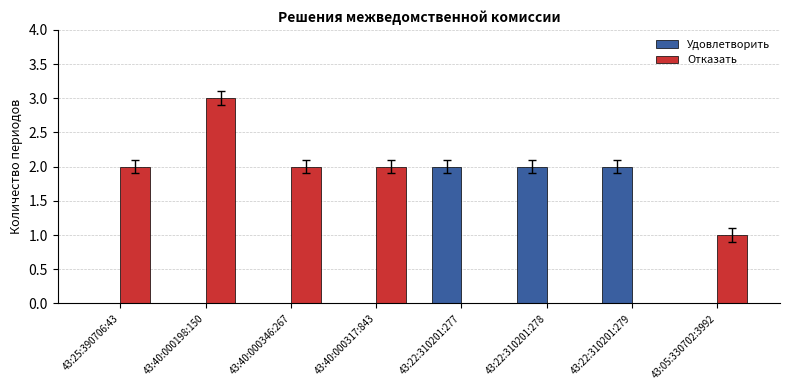

How many groups of bars are there?

8